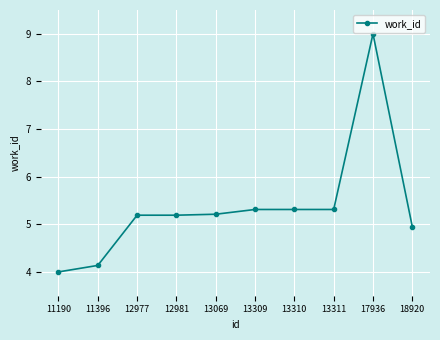

What is the difference between the maximum and minimum values?

5.0